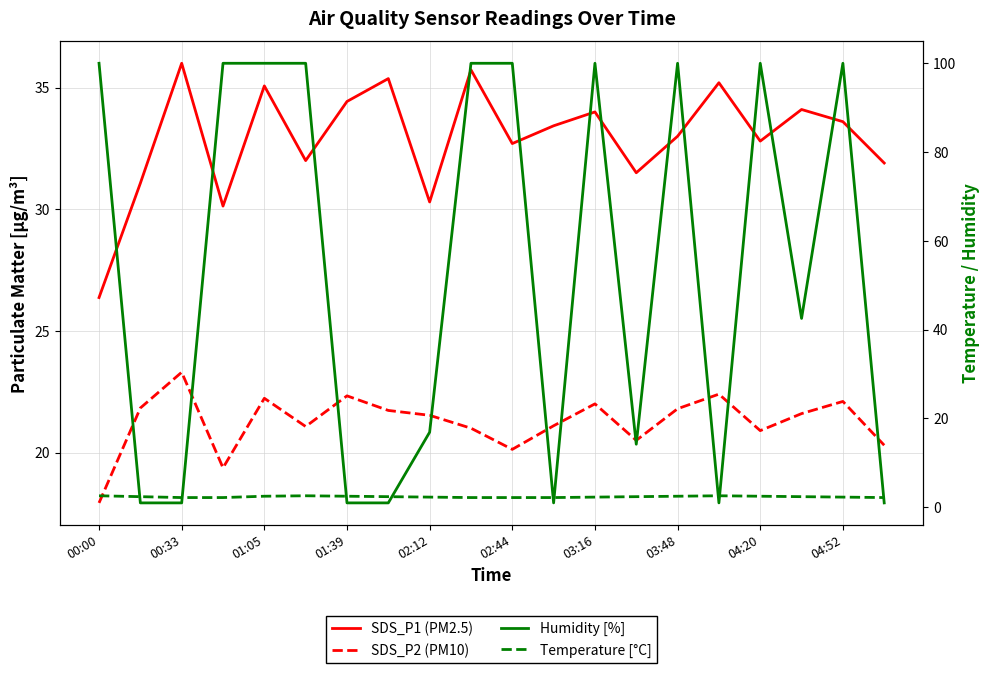

How many values in the Humidity [%] series exceed 99?

10